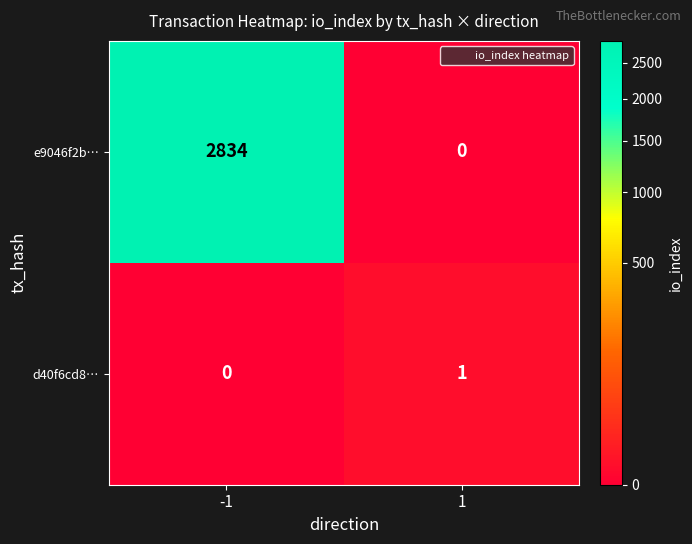

Is it true that e9046f2b… equals 635 at -1?

False